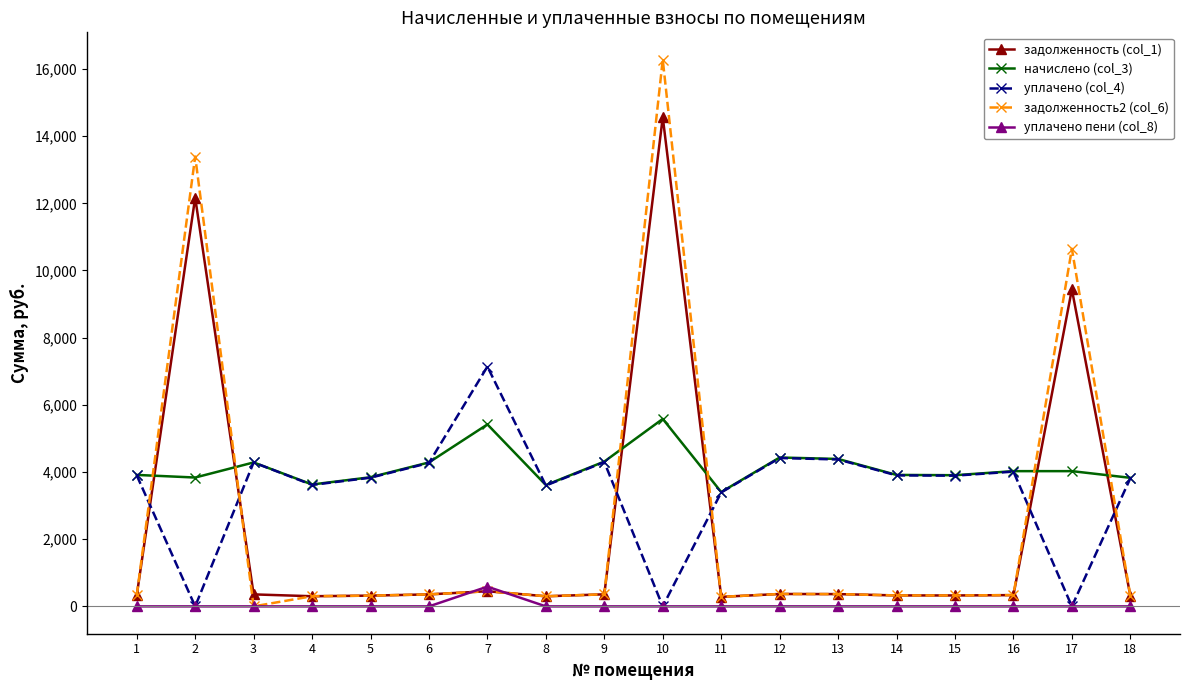

Which series changed the most between 5 and 12?

начислено (col_3)